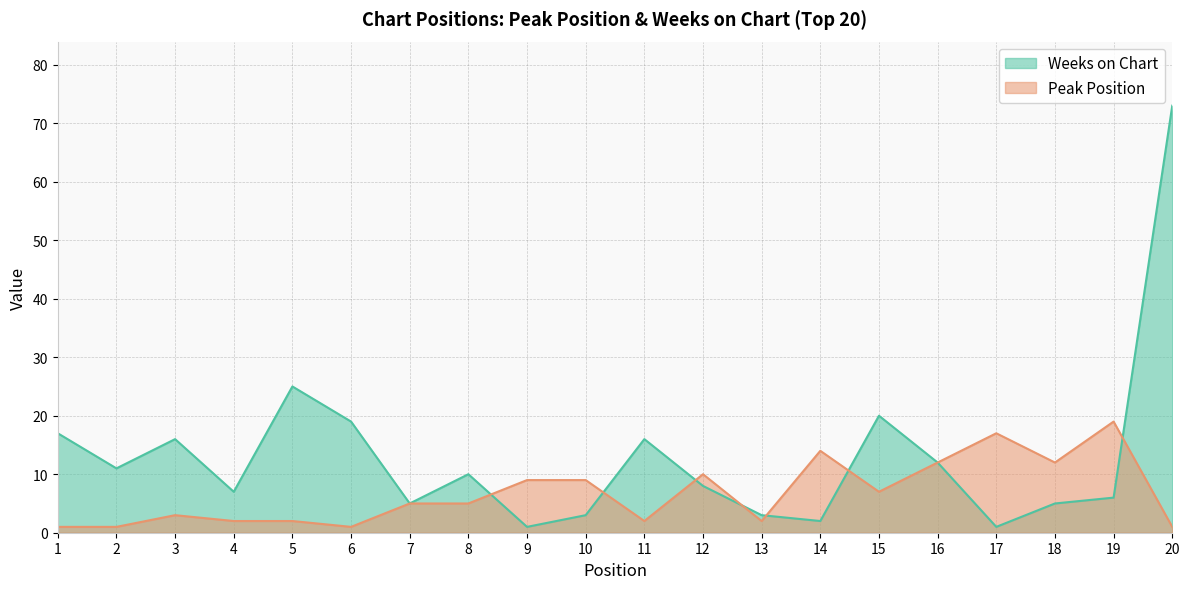

How many lines are shown in the chart?

2